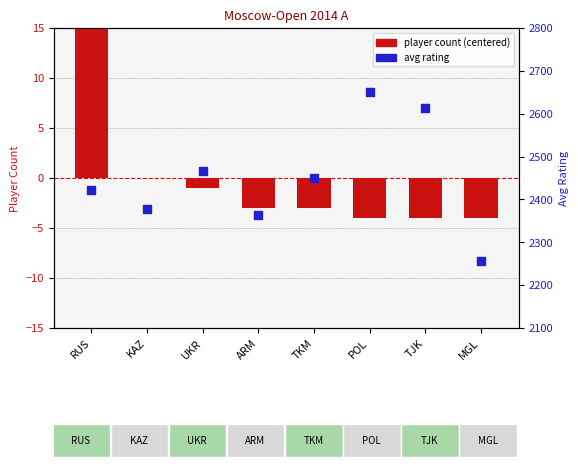

Which series contains the highest Y value?

avg rating